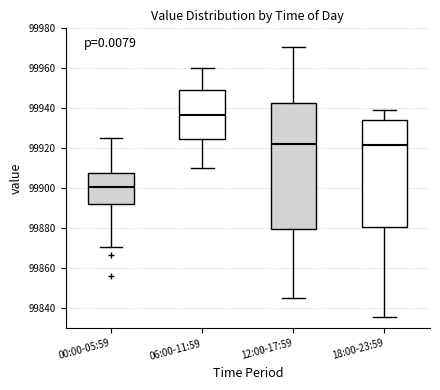

Where does the median line of the box for 06:00-11:59 sit on the y-axis? The values are not printed on the chart, so give them approximately, as read against the axis.

99936